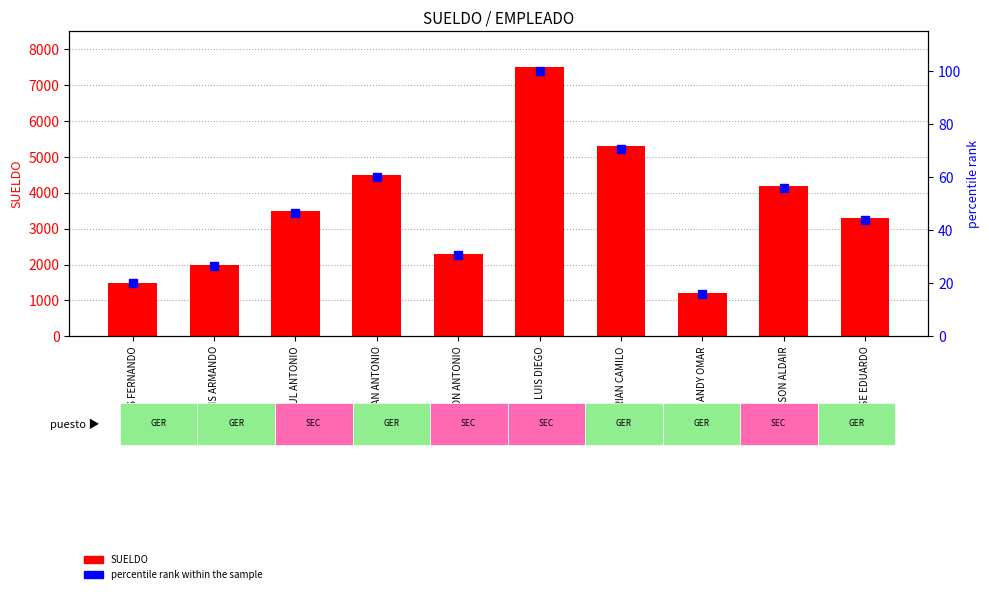

How many values in the percentile rank within the sample series are below 46?

5